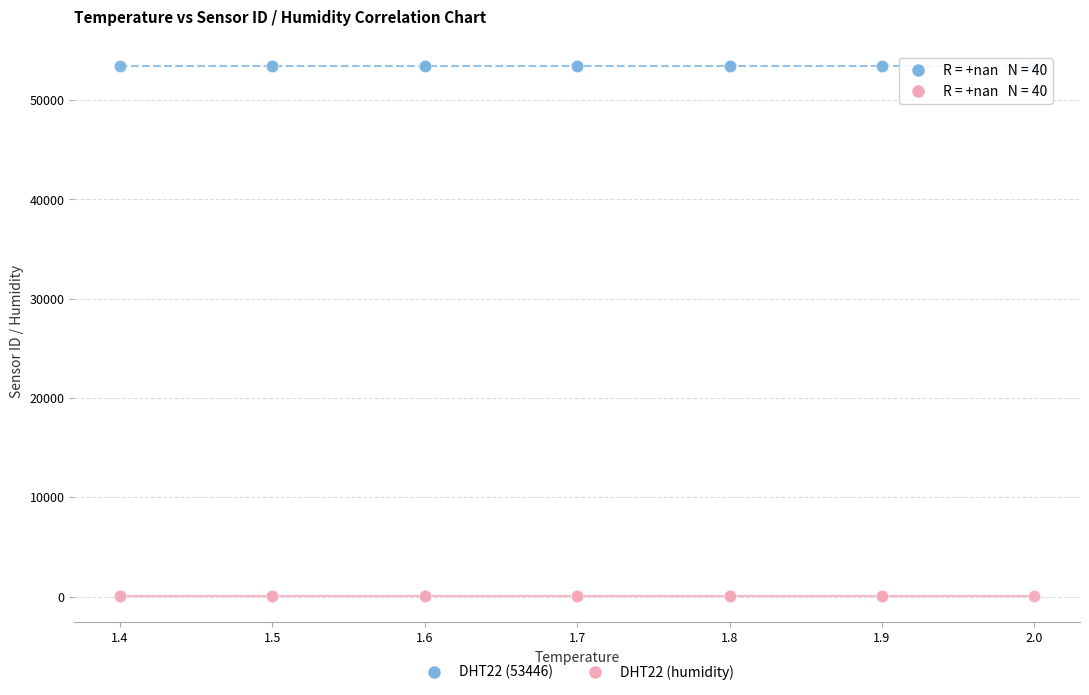

Which series contains the highest Y value?

DHT22 (53446)